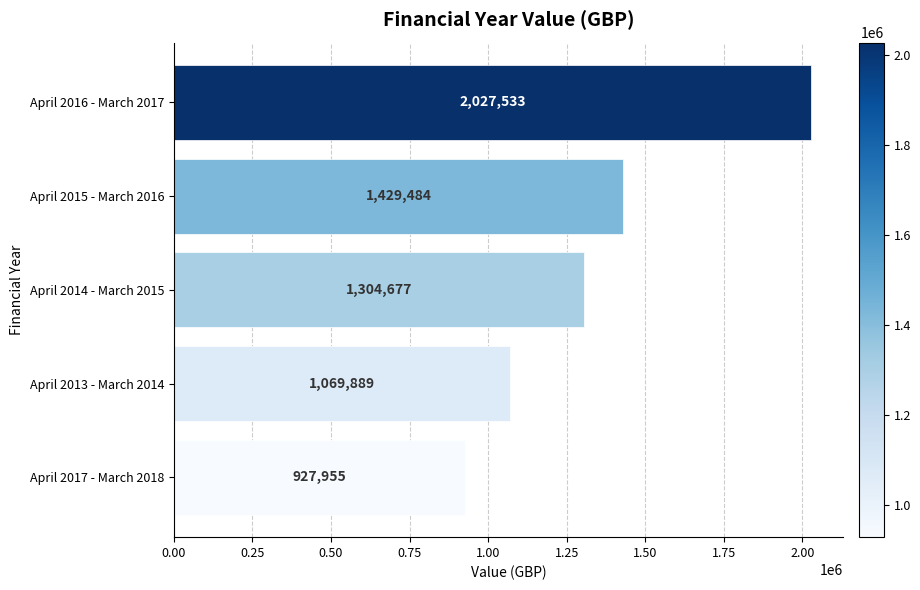

The chart shows a value of 338724 at April 2015 - March 2016. True or false?

False